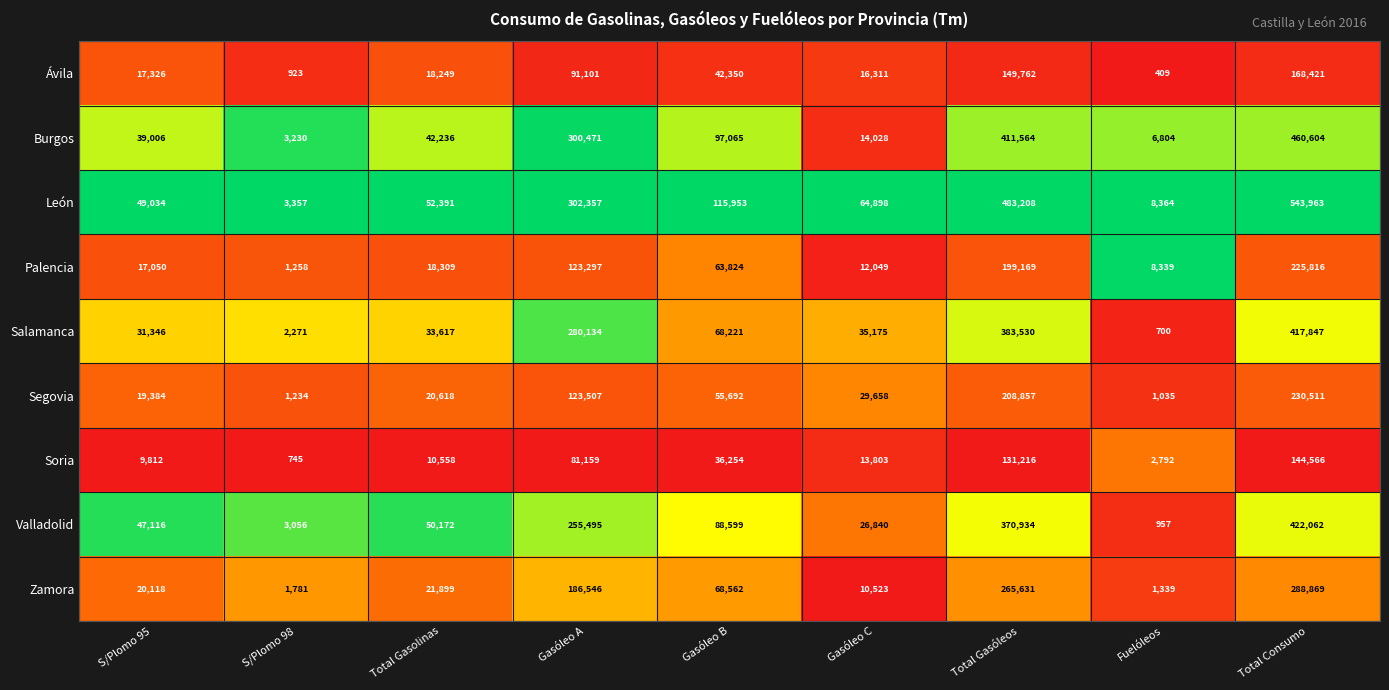

What is the smallest value displayed?

409